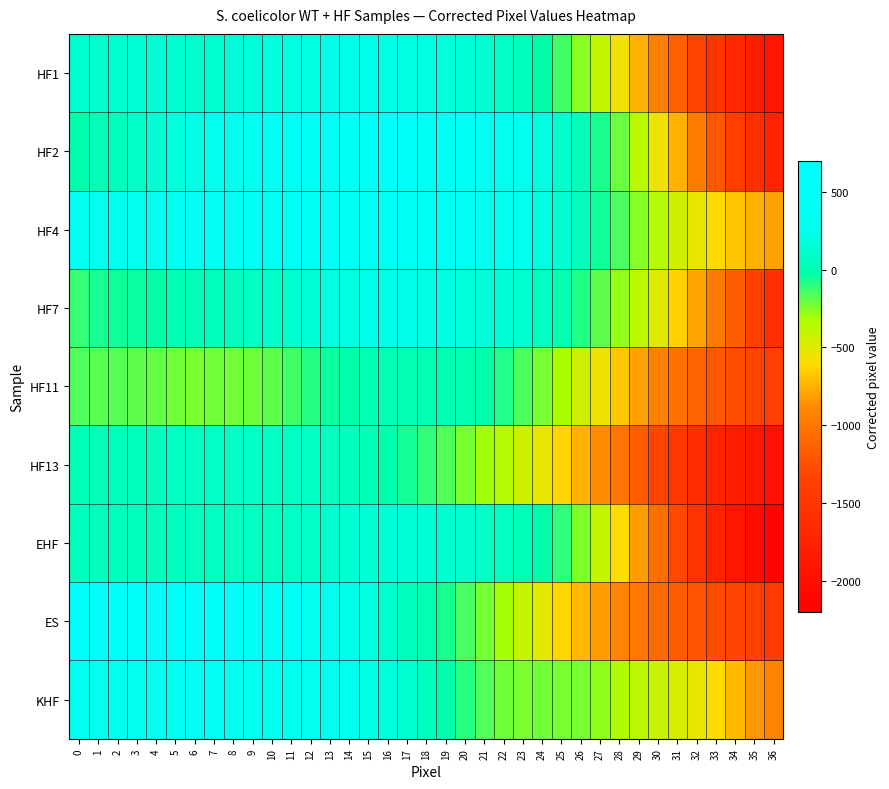

What is the difference between the highest and lowest values at 34?

1224.2